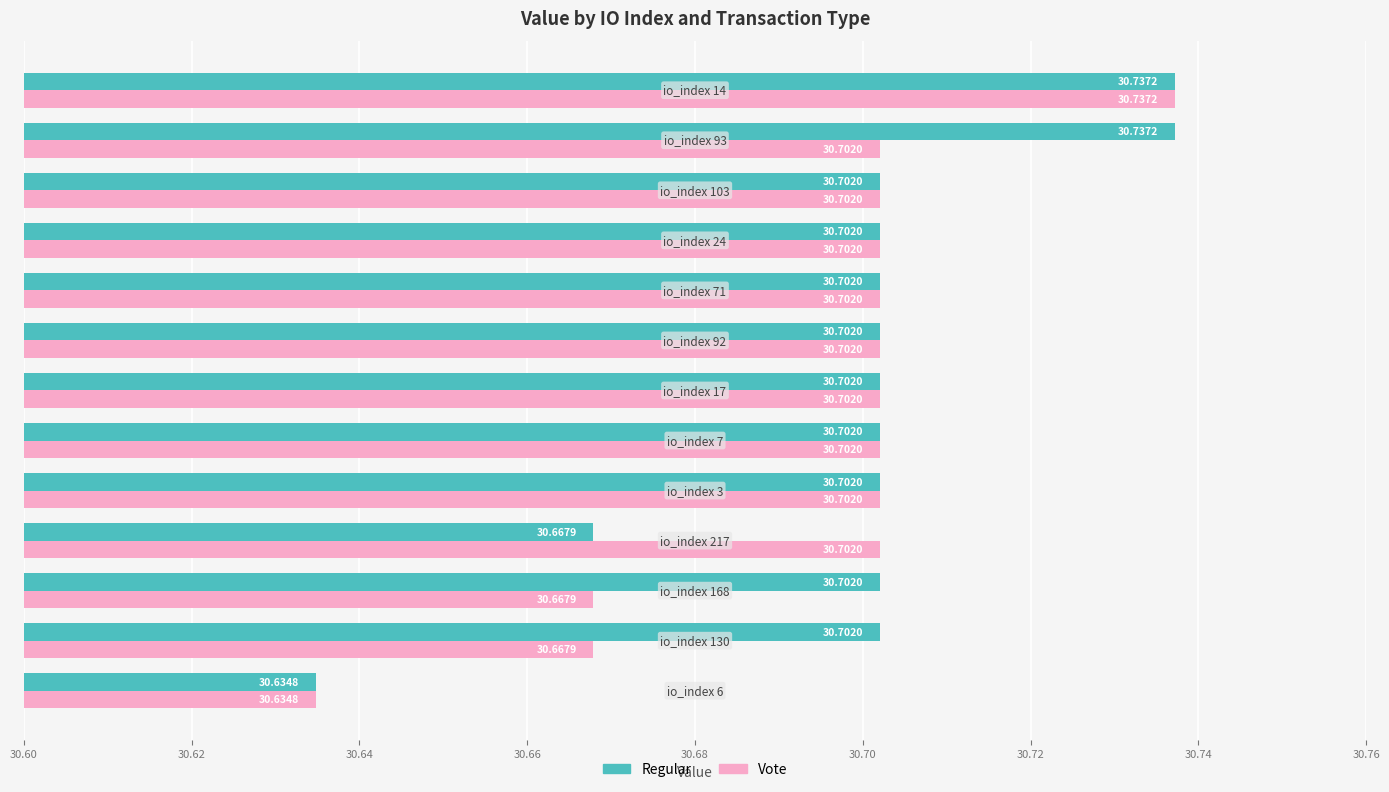

What is the difference between the second highest and minimum values in the Regular series?

0.1